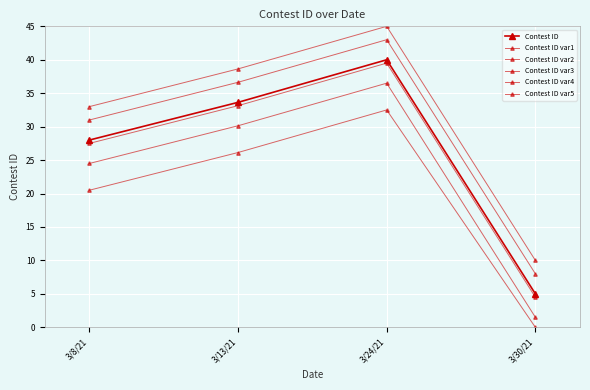

Does the chart have visible grid lines?

Yes